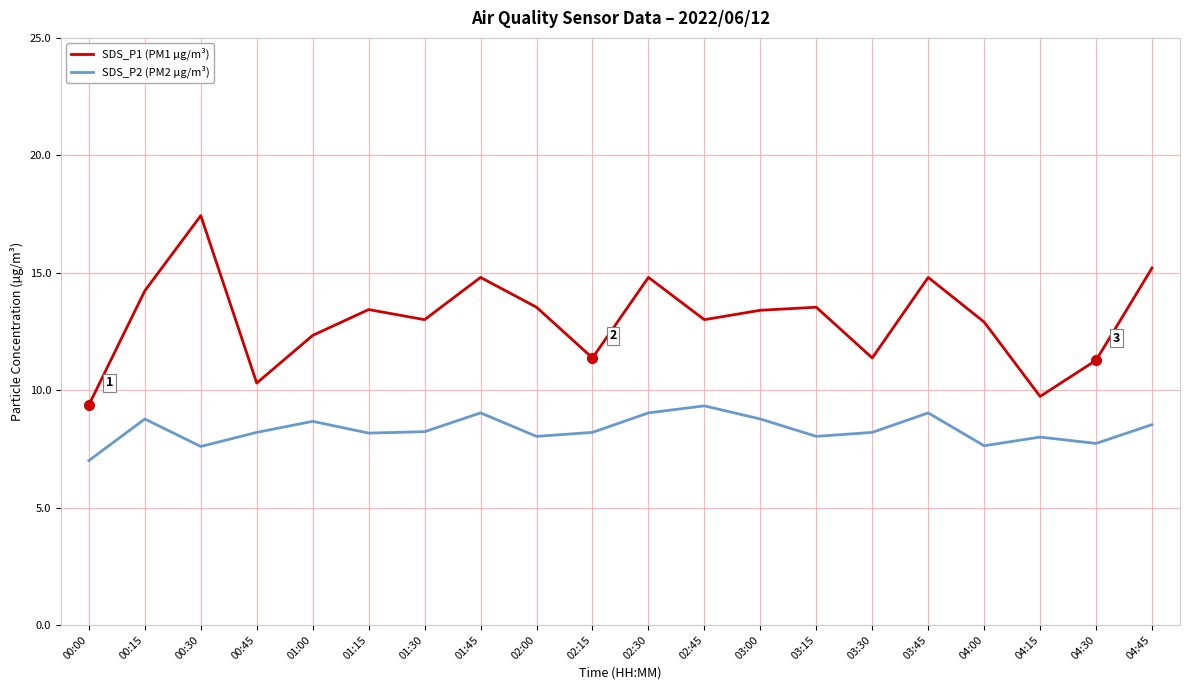

True or false: SDS_P1 (PM1 µg/m³) has a value of 9.7 at 04:15.

True